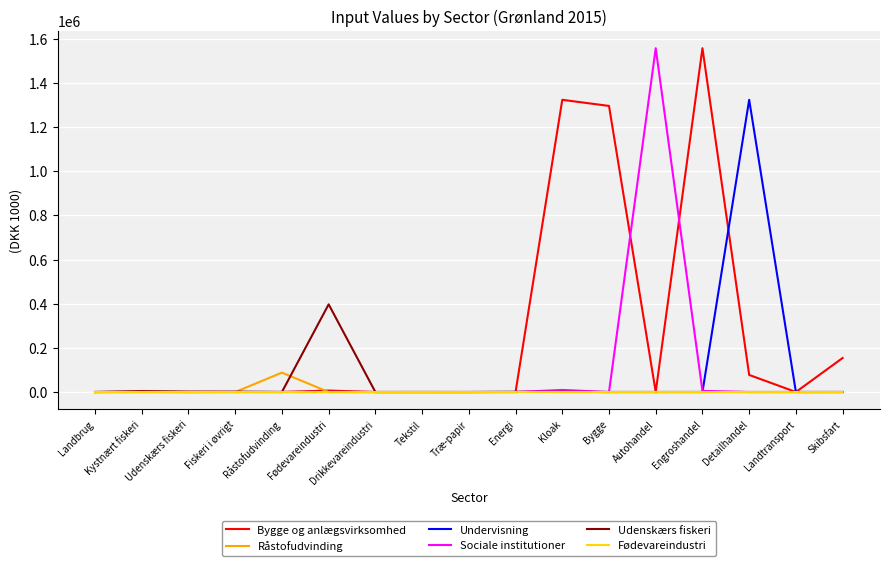

The value of Bygge og anlægsvirksomhed at Autohandel is 992582.8. True or false?

False